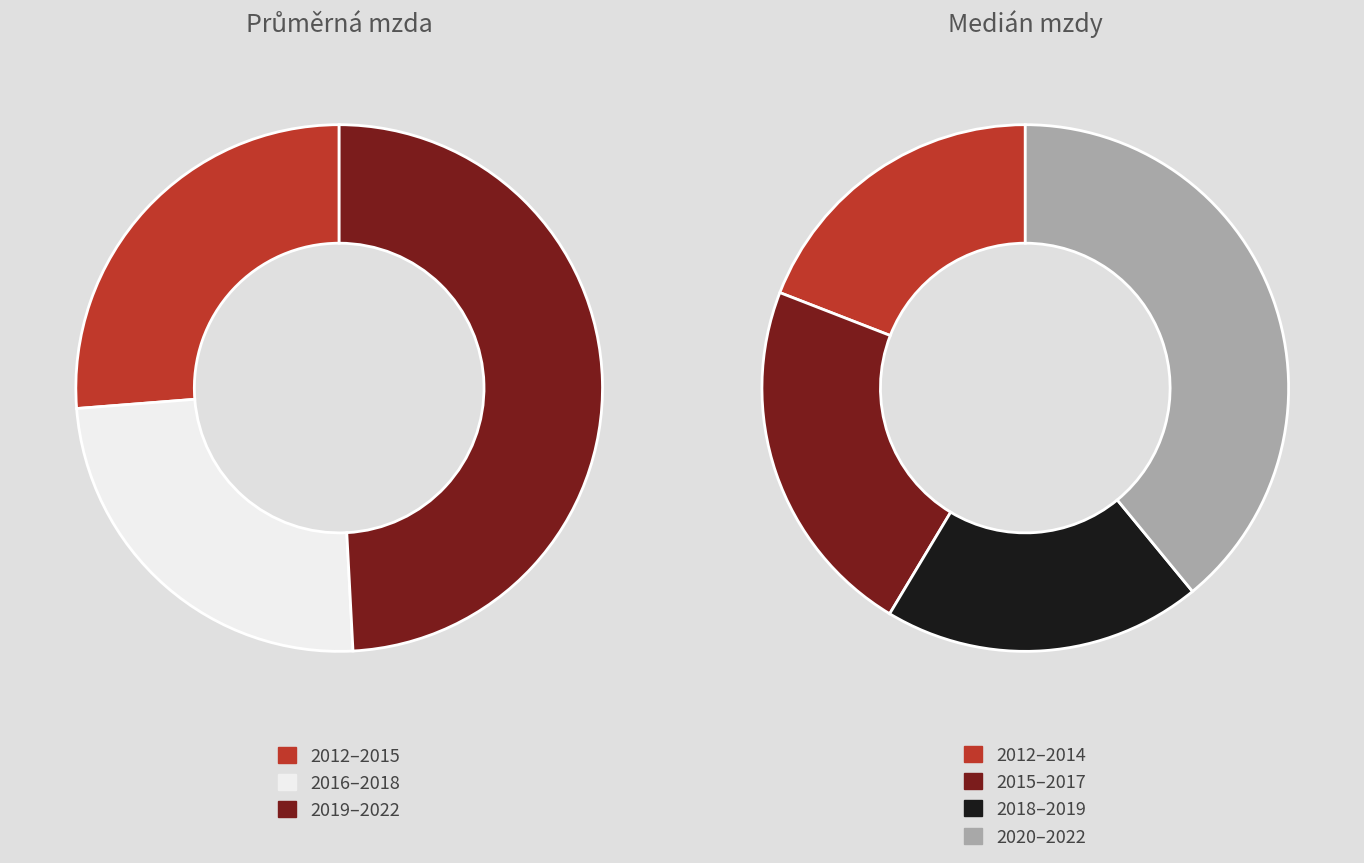

Is there any slice that represents more than half of the pie?

No